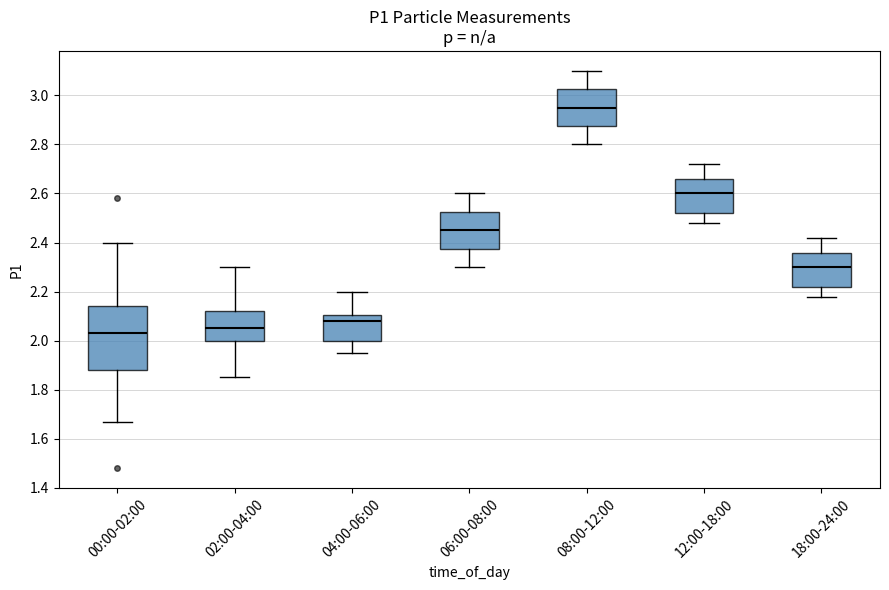

Which box is the tallest, from its lower edge to its upper edge?

00:00-02:00